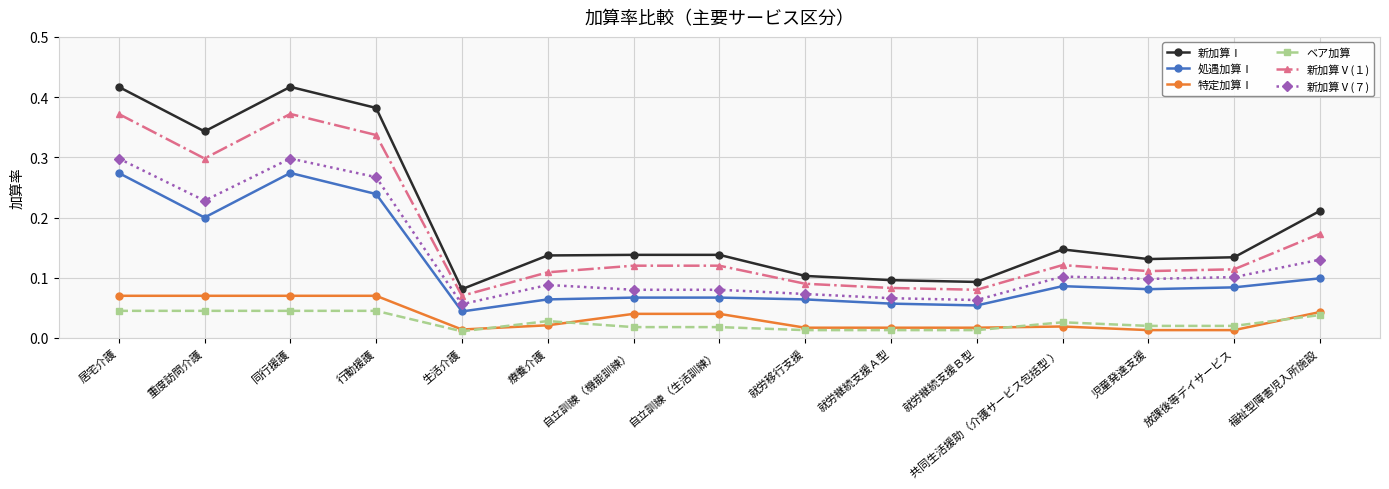

How many lines are shown in the chart?

6